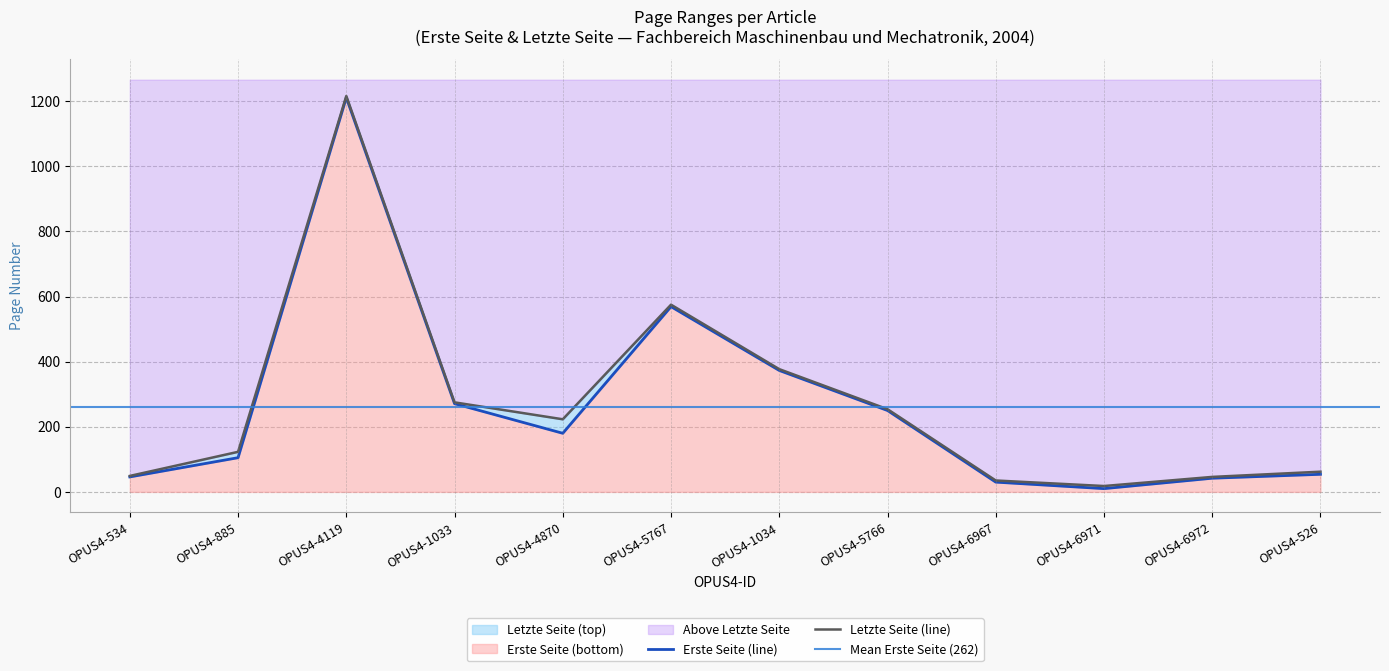

Is the value of Letzte Seite at OPUS4-5766 greater than the value of Erste Seite at OPUS4-885?

Yes